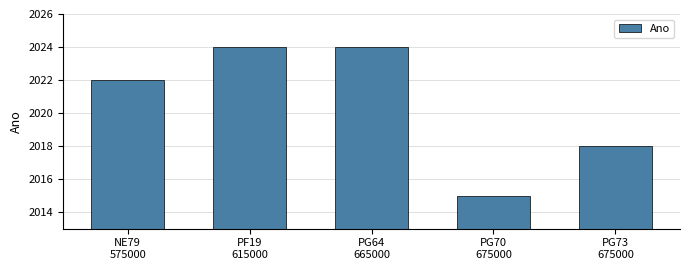

What is the smallest value displayed?

2015